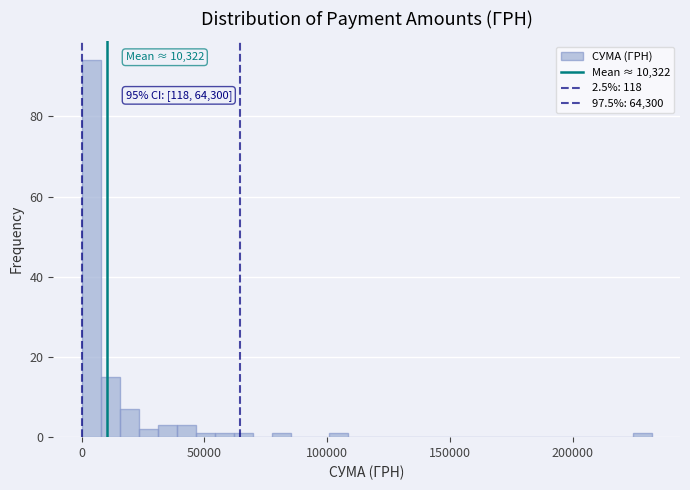

Around what value on the x-axis is the tallest bar? Give the approximate position of its centre, as read against the axis.

5000